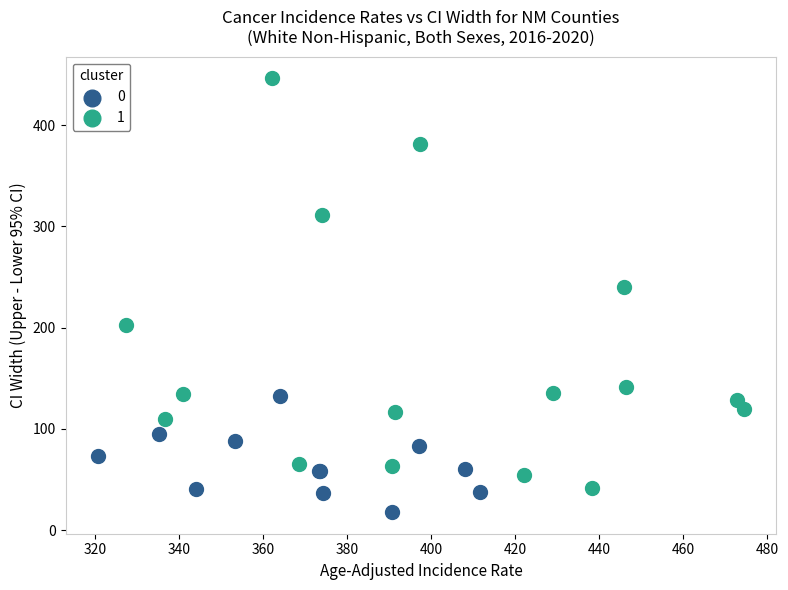

What are all the series names shown in the legend?

0, 1